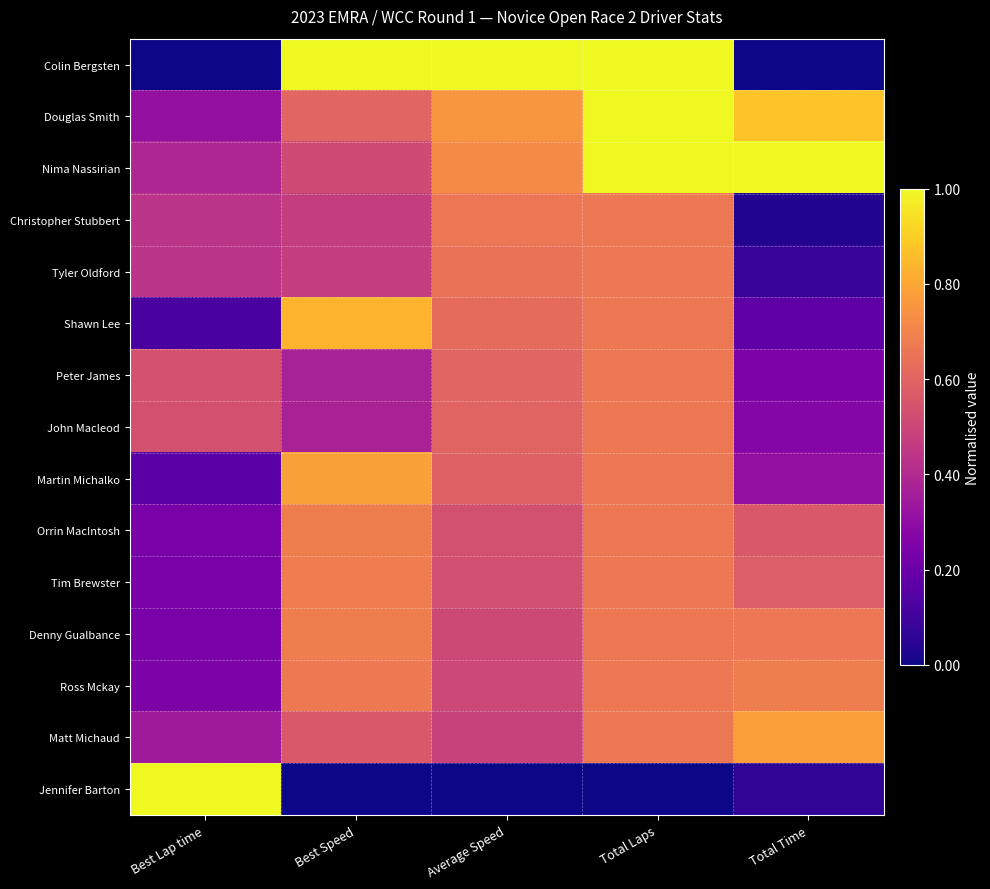

At which category is the sum across all series the highest?

Total Laps